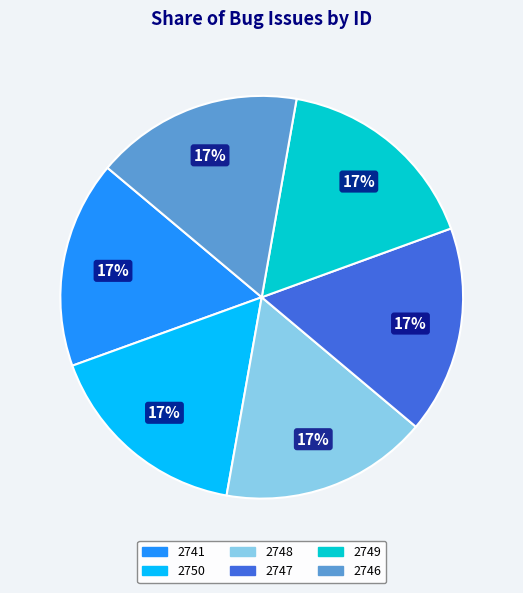

Combined, do 2747 and 2749 account for over 50%?

No